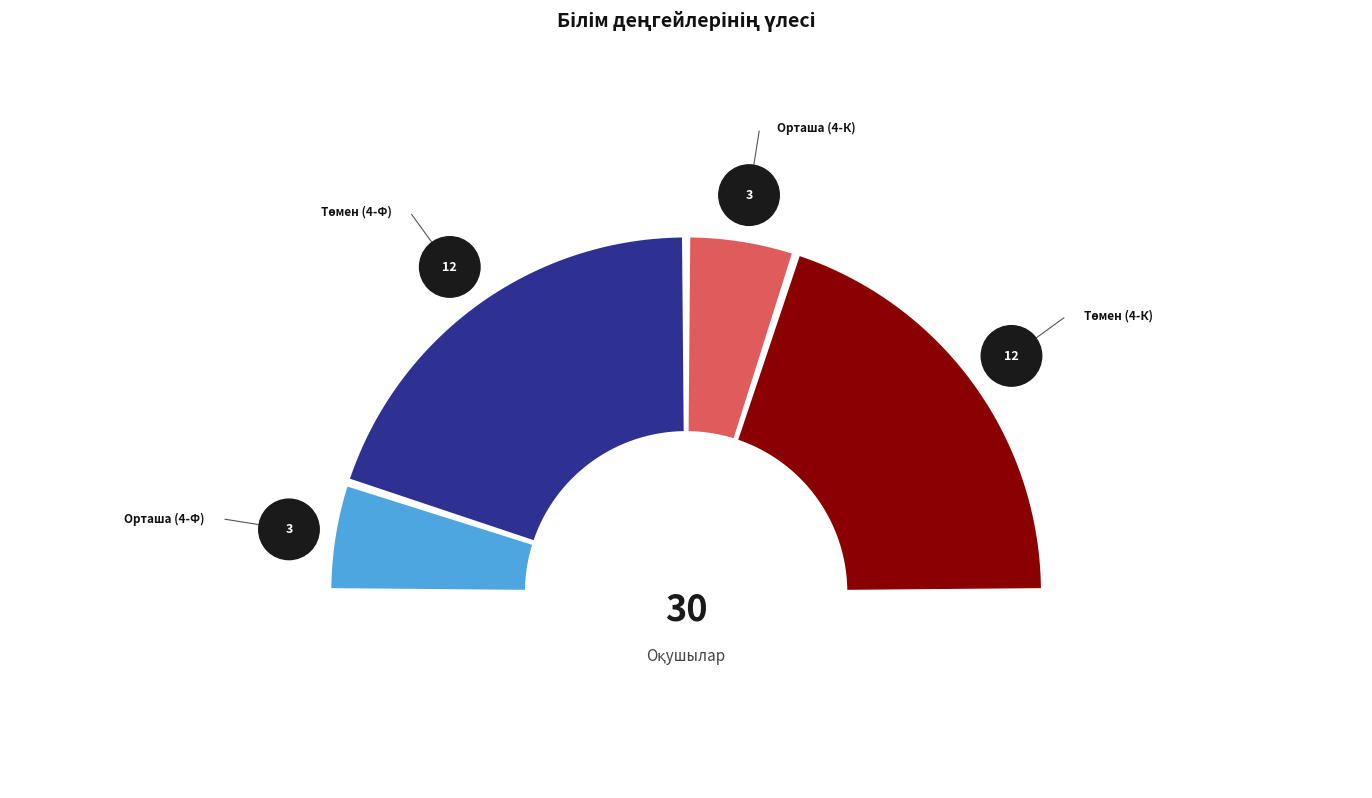

To the nearest percent, what percentage of the pie is Орташа (4-Ф)?

10%